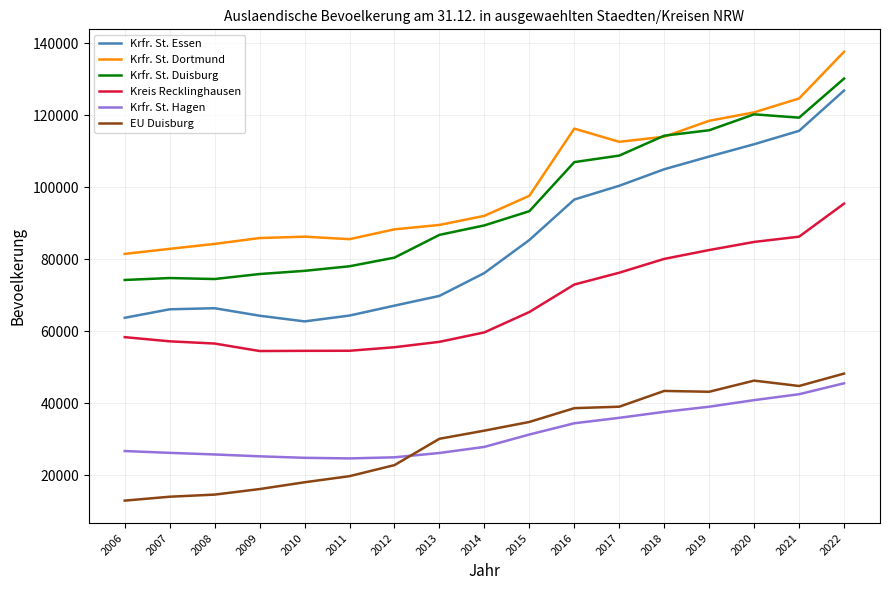

List the series in order of their peak value, lowest first.

Krfr. St. Hagen, EU Duisburg, Kreis Recklinghausen, Krfr. St. Essen, Krfr. St. Duisburg, Krfr. St. Dortmund